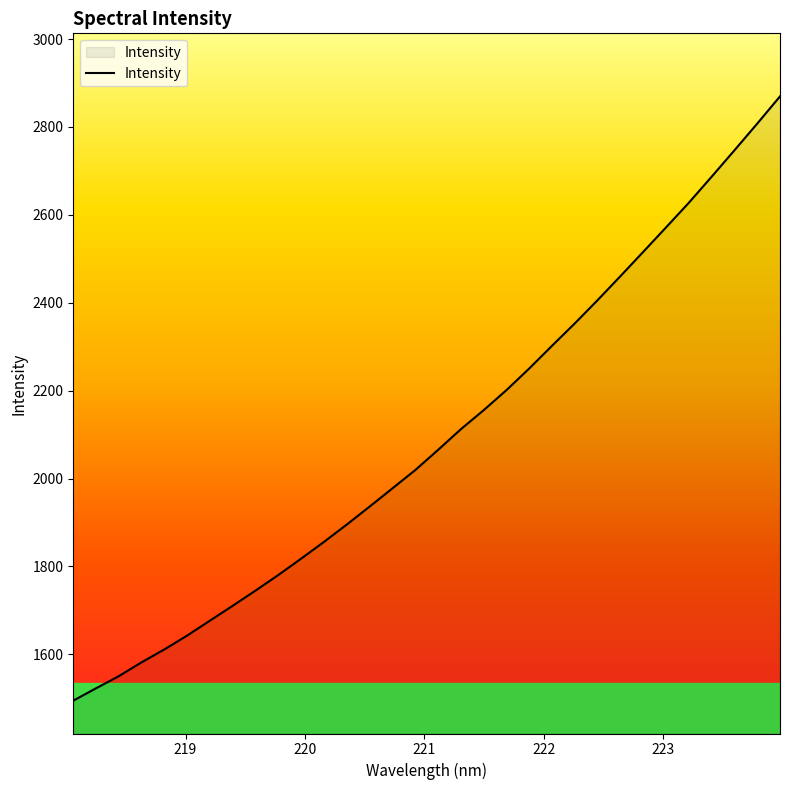

What is the difference between the maximum and minimum values?

1374.8